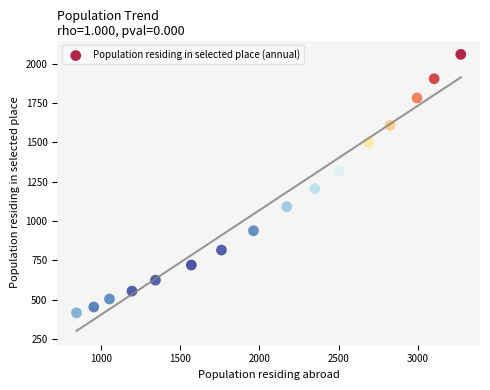

What Y value in the scatter plot is closest to 1238?

1207